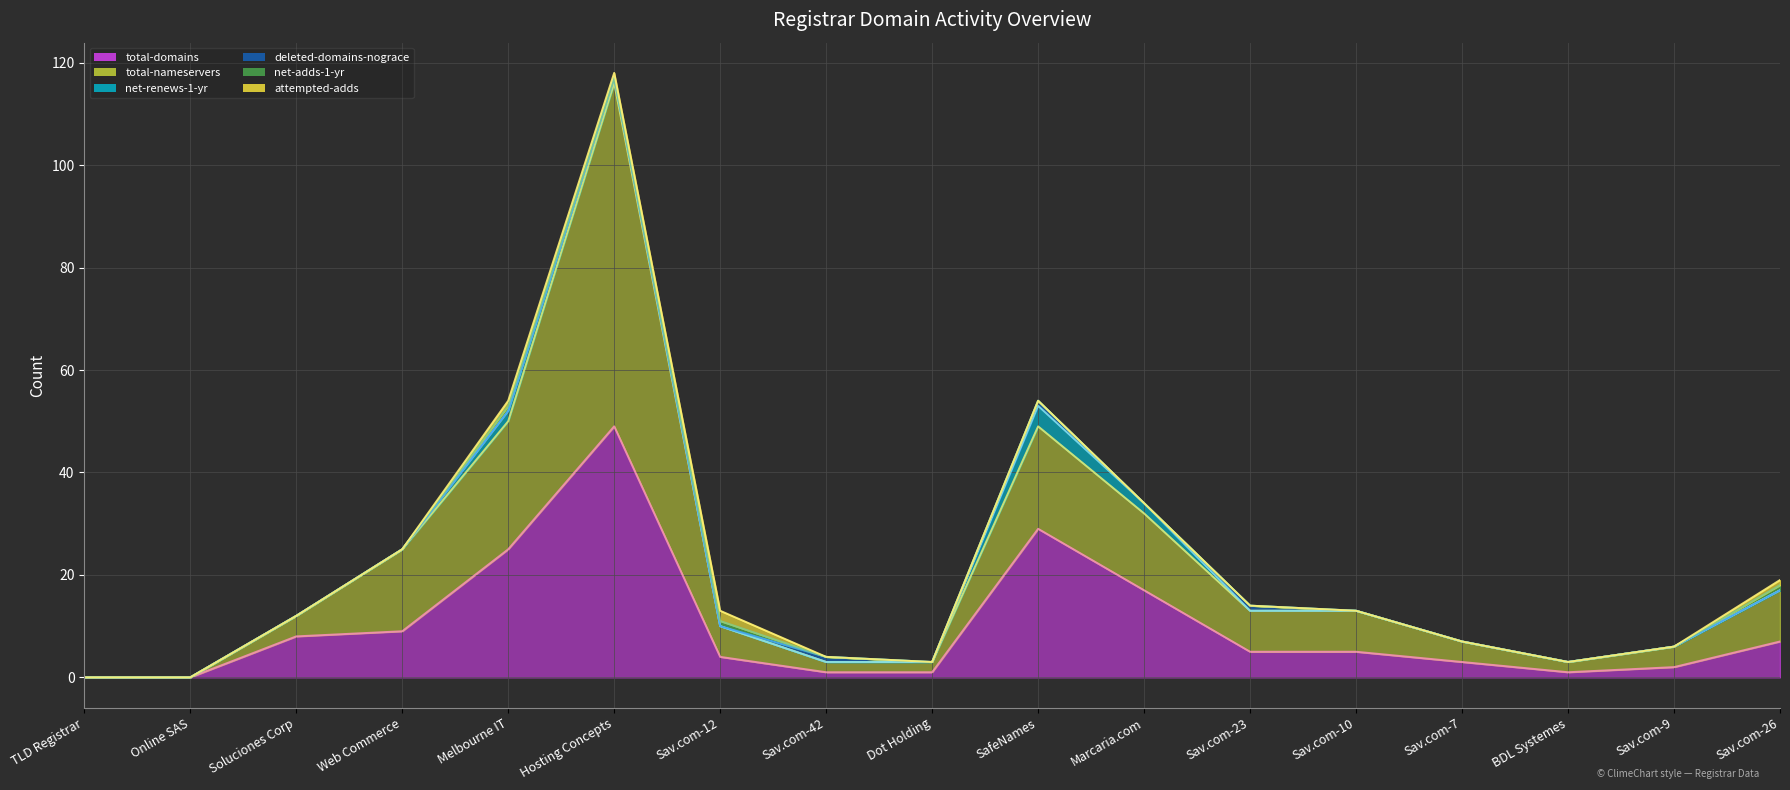

How many values in the total-domains series exceed 5?

7